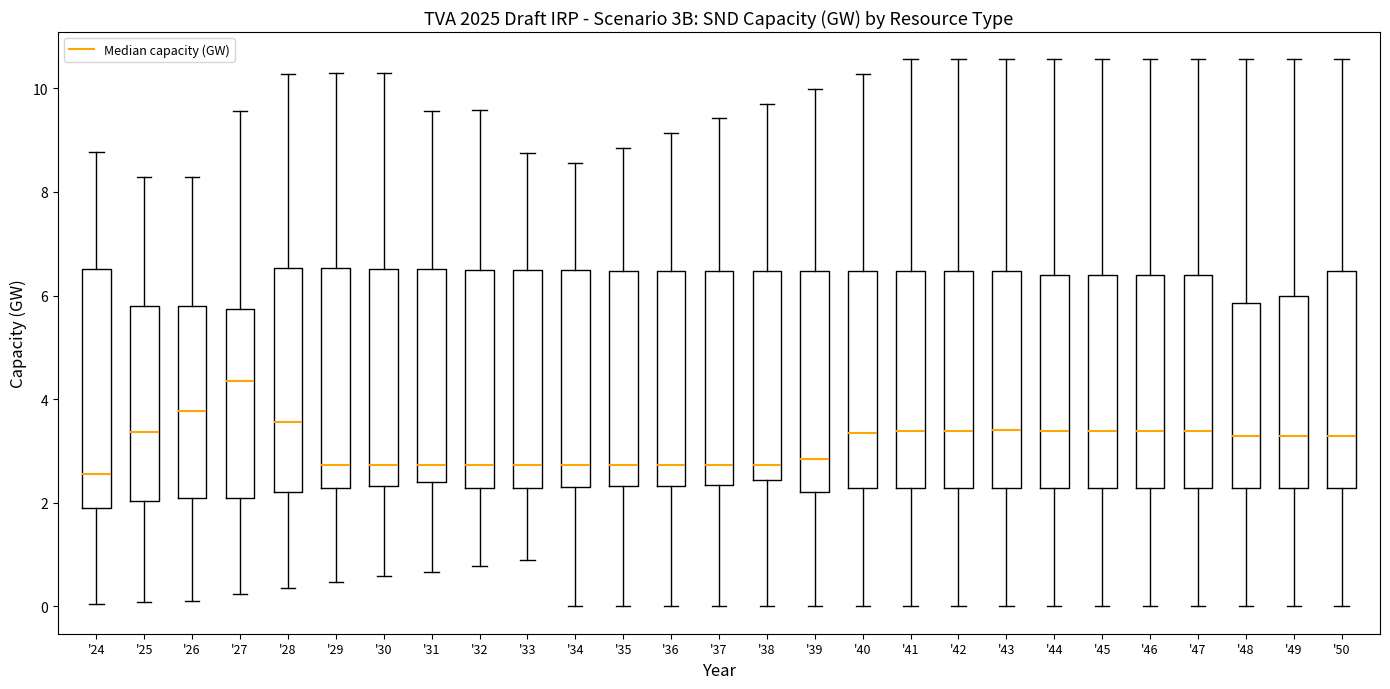

Reading left to right, transcribe this box plot: for each box, give where its median line is, the range the box spans, and where its two whiskers end, as read against the y-axis. The values are not printed on the chart, so give them approximately, as read against the axis.

'24: median 2.6, box 1.8 to 6.6, whiskers 0.0 to 8.8
'25: median 3.4, box 2.0 to 5.8, whiskers 0.0 to 8.2
'26: median 3.8, box 2.0 to 5.8, whiskers 0.2 to 8.2
'27: median 4.4, box 2.2 to 5.8, whiskers 0.2 to 9.6
'28: median 3.6, box 2.2 to 6.6, whiskers 0.4 to 10.2
'29: median 2.8, box 2.2 to 6.6, whiskers 0.4 to 10.2
'30: median 2.8, box 2.4 to 6.6, whiskers 0.6 to 10.2
'31: median 2.8, box 2.4 to 6.6, whiskers 0.6 to 9.6
'32: median 2.8, box 2.2 to 6.4, whiskers 0.8 to 9.6
'33: median 2.8, box 2.2 to 6.4, whiskers 1.0 to 8.8
'34: median 2.8, box 2.4 to 6.4, whiskers 0.0 to 8.6
'35: median 2.8, box 2.4 to 6.4, whiskers 0.0 to 8.8
'36: median 2.8, box 2.4 to 6.4, whiskers 0.0 to 9.2
'37: median 2.8, box 2.4 to 6.4, whiskers 0.0 to 9.4
'38: median 2.8, box 2.4 to 6.4, whiskers 0.0 to 9.8
'39: median 2.8, box 2.2 to 6.4, whiskers 0.0 to 10.0
'40: median 3.4, box 2.2 to 6.4, whiskers 0.0 to 10.2
'41: median 3.4, box 2.2 to 6.4, whiskers 0.0 to 10.6
'42: median 3.4, box 2.2 to 6.4, whiskers 0.0 to 10.6
'43: median 3.4, box 2.2 to 6.4, whiskers 0.0 to 10.6
'44: median 3.4, box 2.2 to 6.4, whiskers 0.0 to 10.6
'45: median 3.4, box 2.2 to 6.4, whiskers 0.0 to 10.6
'46: median 3.4, box 2.2 to 6.4, whiskers 0.0 to 10.6
'47: median 3.4, box 2.2 to 6.4, whiskers 0.0 to 10.6
'48: median 3.2, box 2.2 to 5.8, whiskers 0.0 to 10.6
'49: median 3.2, box 2.2 to 6.0, whiskers 0.0 to 10.6
'50: median 3.2, box 2.2 to 6.4, whiskers 0.0 to 10.6